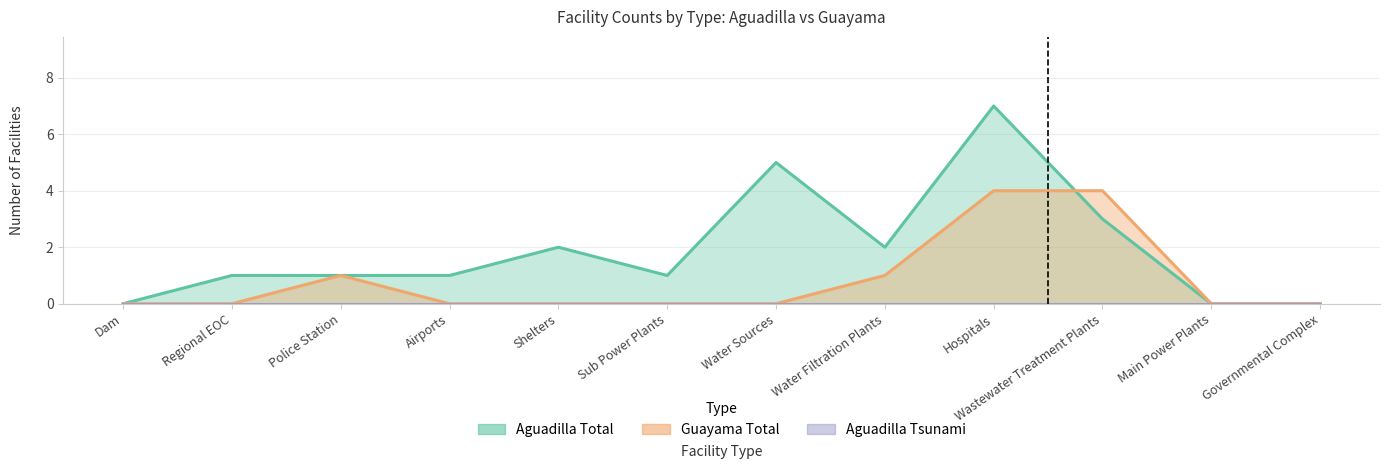

How many times do Guayama Total and Aguadilla Total cross each other?

1